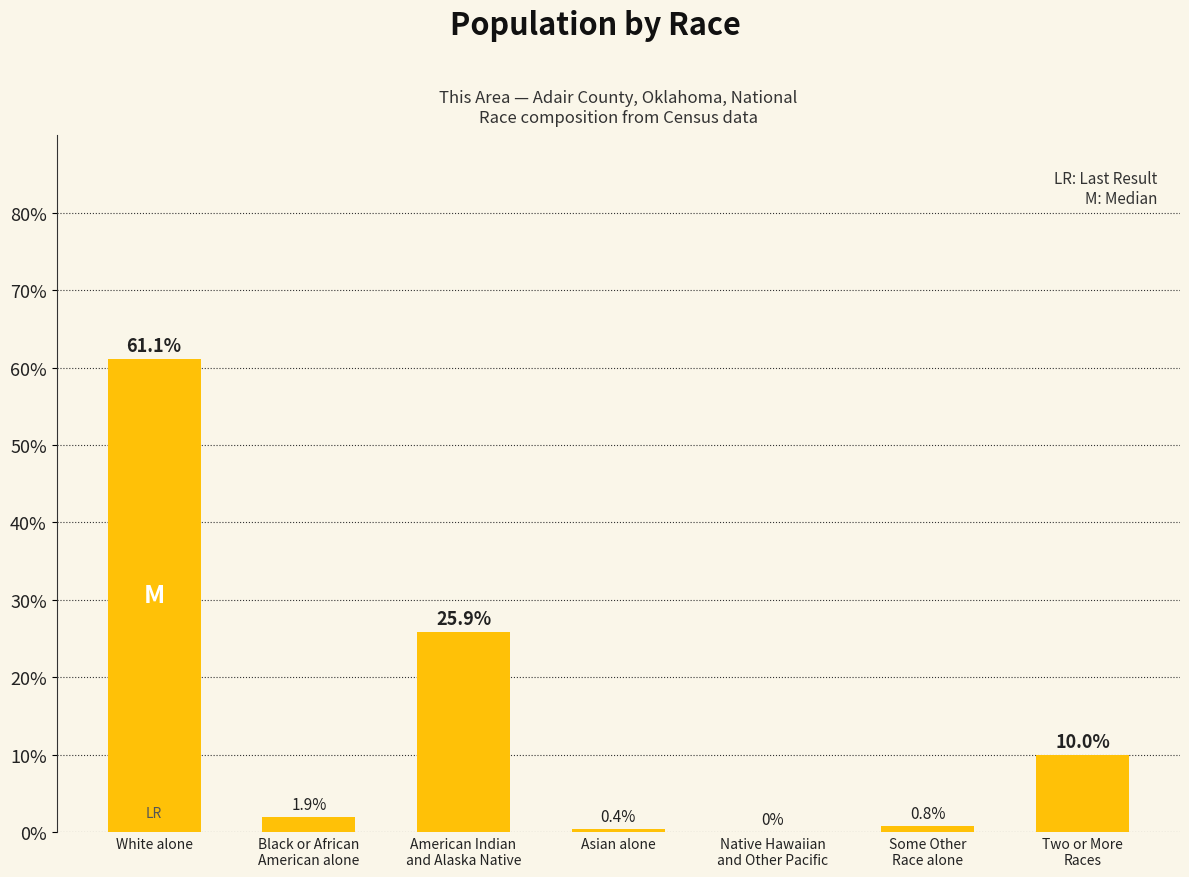

What is the maximum value shown in the chart?

61.1